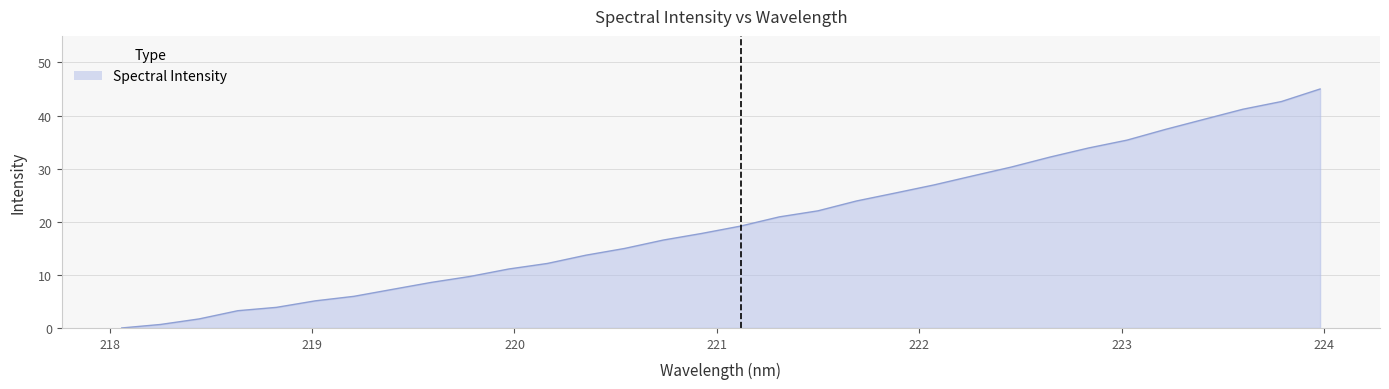

What is the maximum value shown in the chart?

45.0